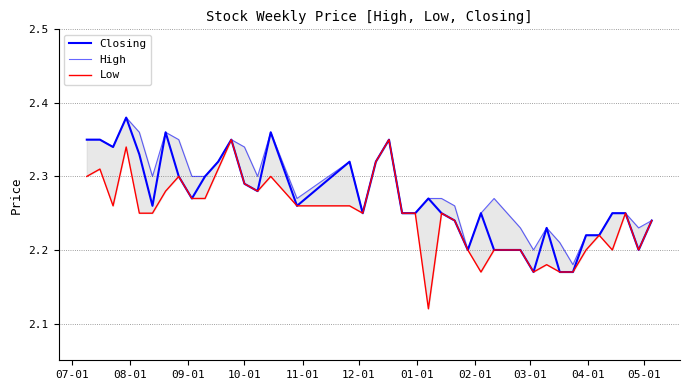

True or false: Closing and Low cross at least once.

False